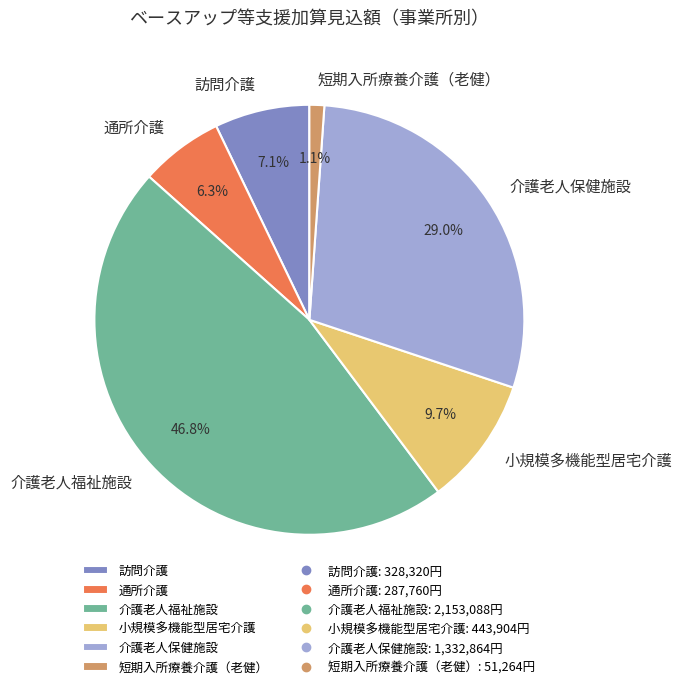

True or false: 訪問介護 accounts for 7% of the total.

True